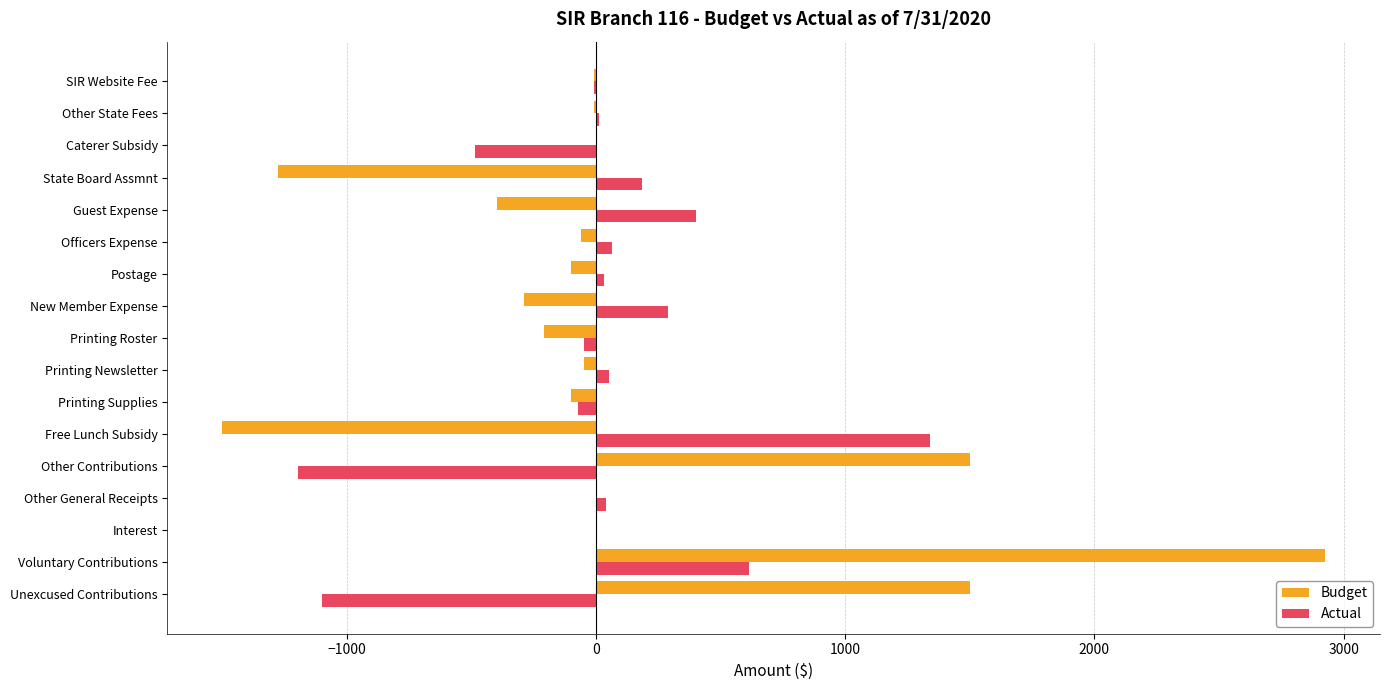

Count the number of data series in this chart.

2